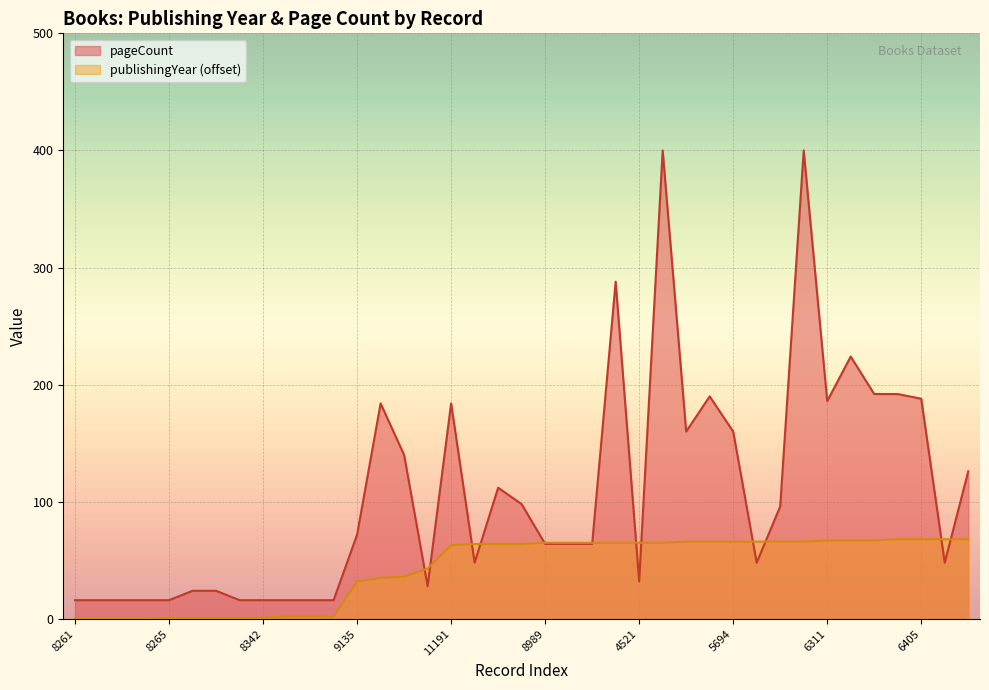

How many values in the pageCount series are below 64?

17